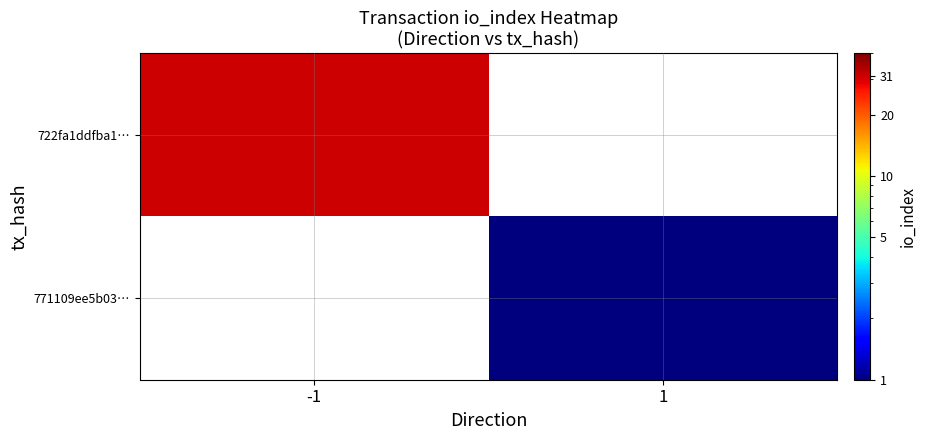

Which series has the widest spread of values?

722fa1ddfba1…